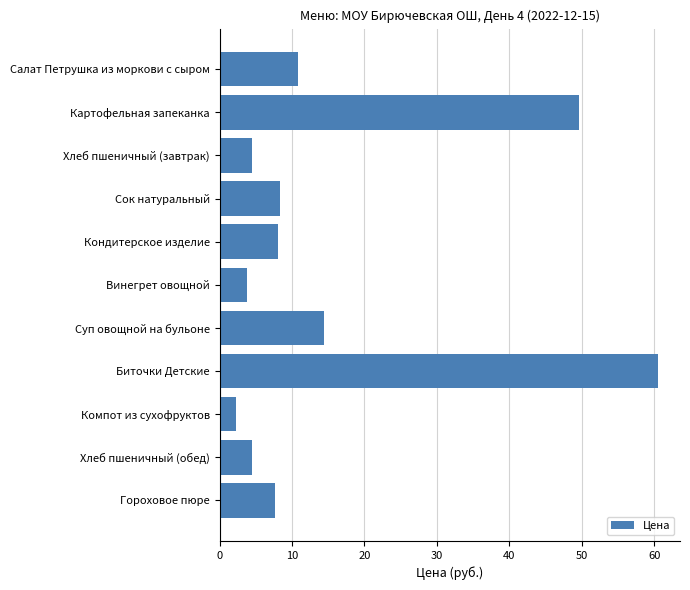

Which label corresponds to the largest value in the chart?

Биточки Детские